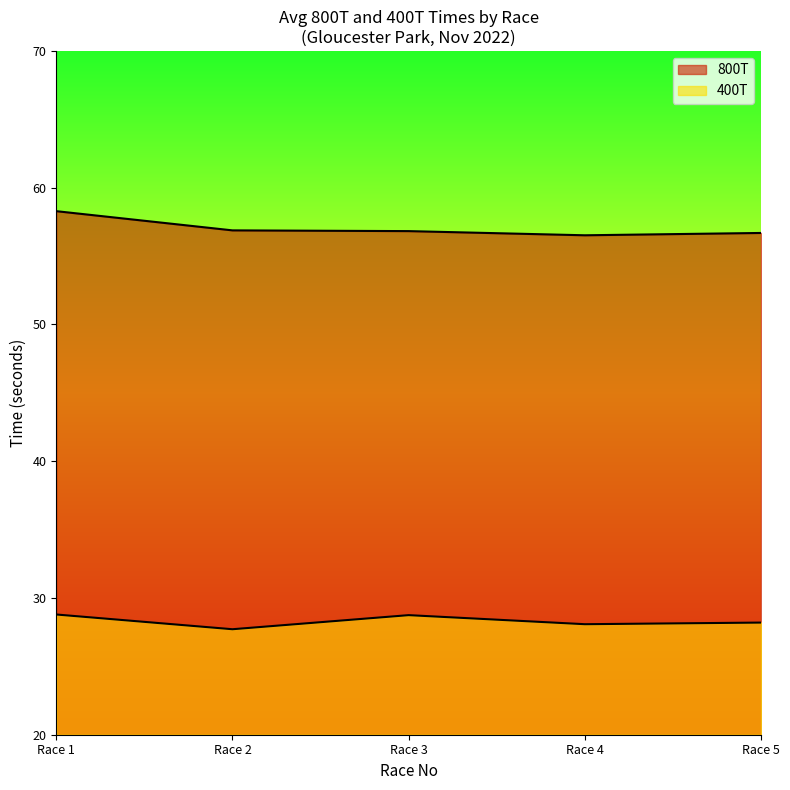

How many lines are shown in the chart?

2